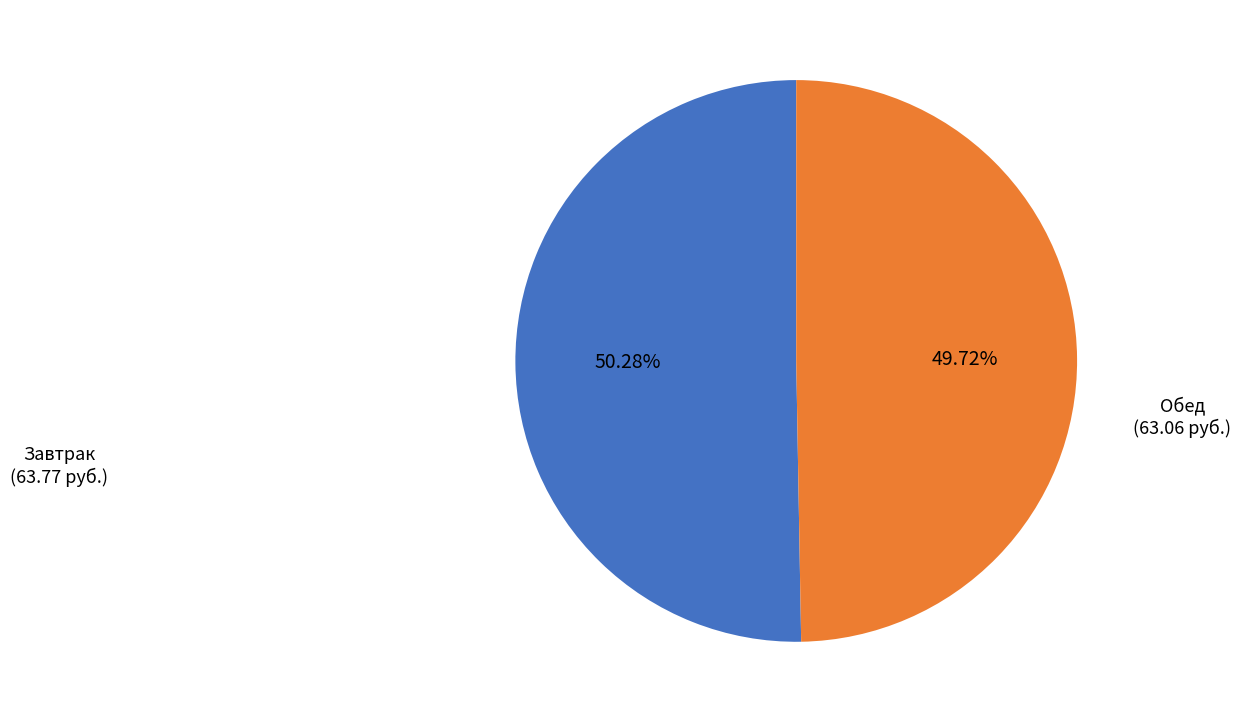

Does any single category account for the majority?

Yes